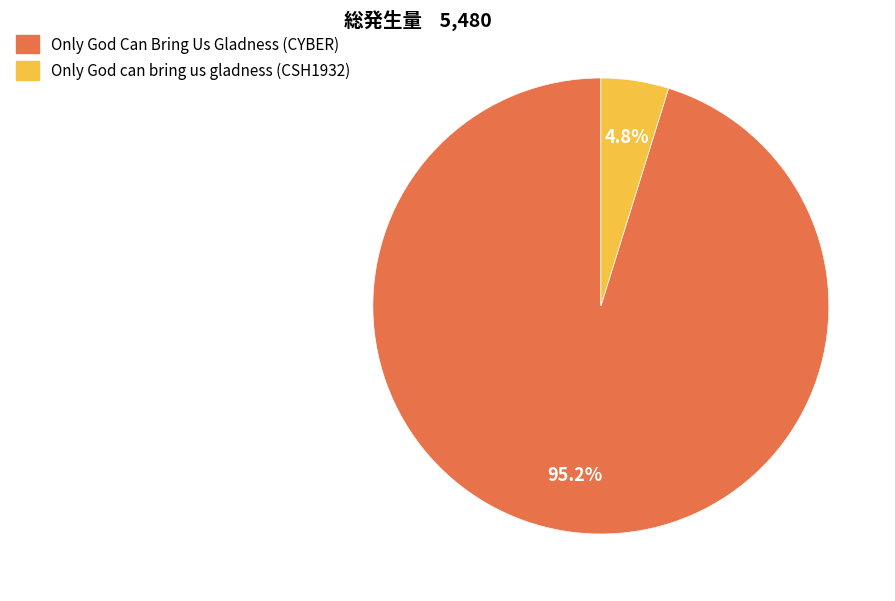

Which category has the smallest portion of the pie?

Only God can bring us gladness (CSH1932)